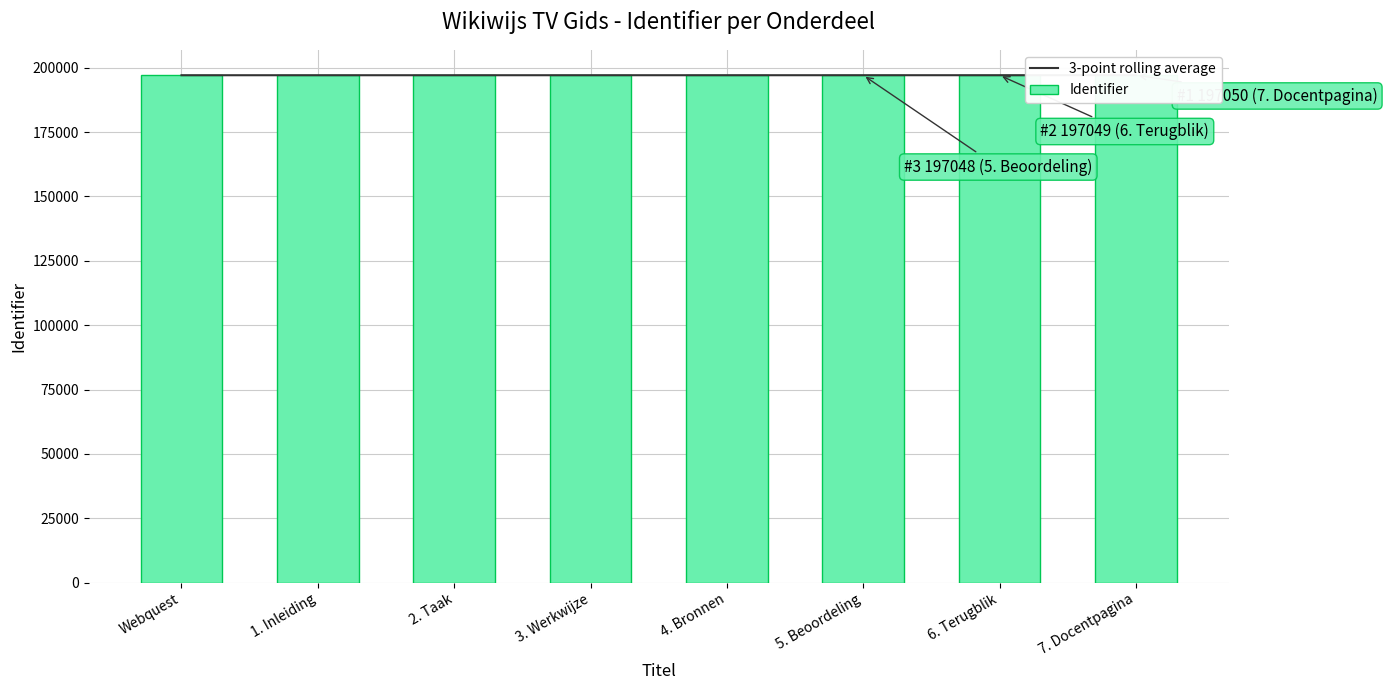

At how many categories does at least one series exceed 197043?

7